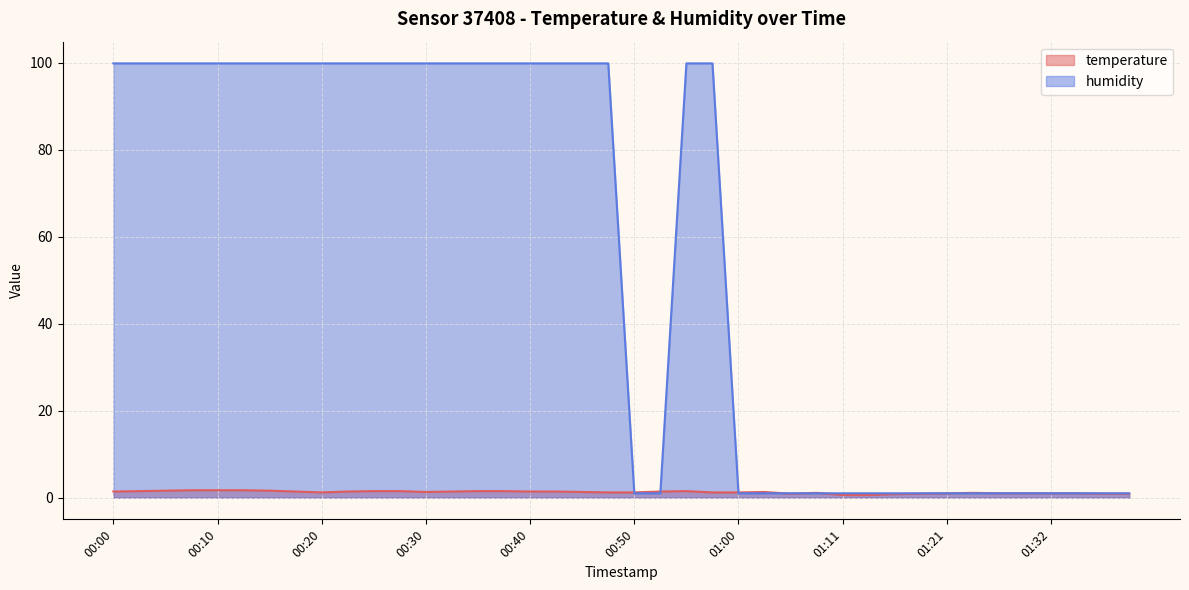

What is the approximate value of humidity at 01:19?

1.0